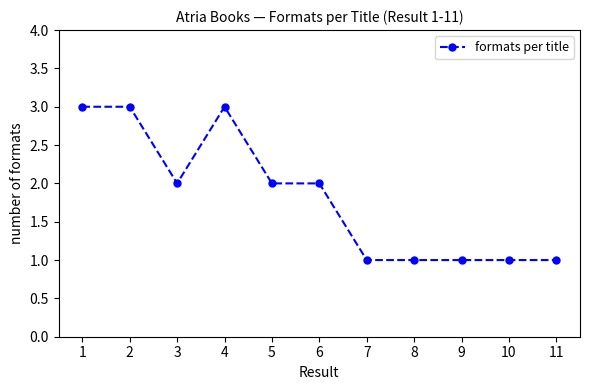

True or false: there are more than 0 points higher than both neighbors.

True